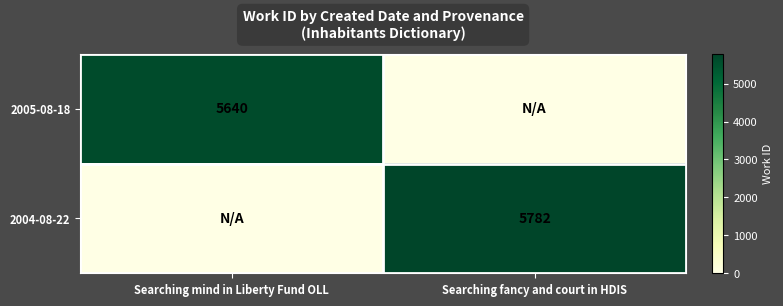

At how many categories does at least one series exceed 5189?

2